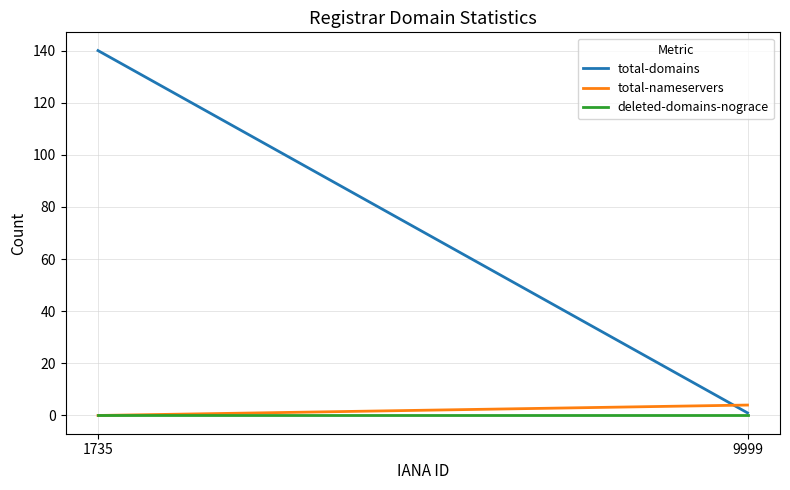

Reading left to right, extract all data points from this chart.

total-domains: 140	1
total-nameservers: 0	4
deleted-domains-nograce: 0	0